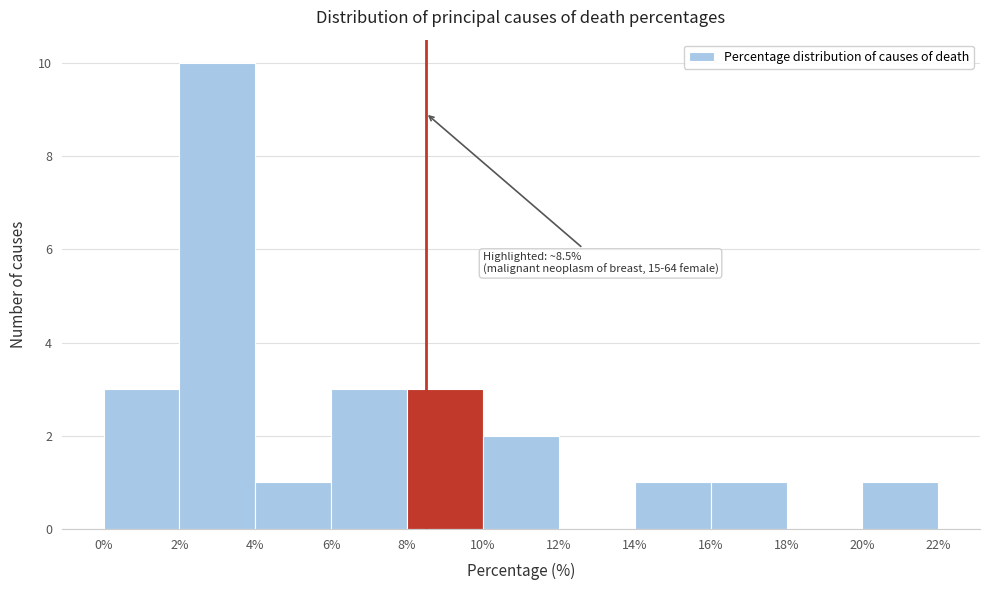

Over which range of the x-axis is the bar tallest?

2% to 4%